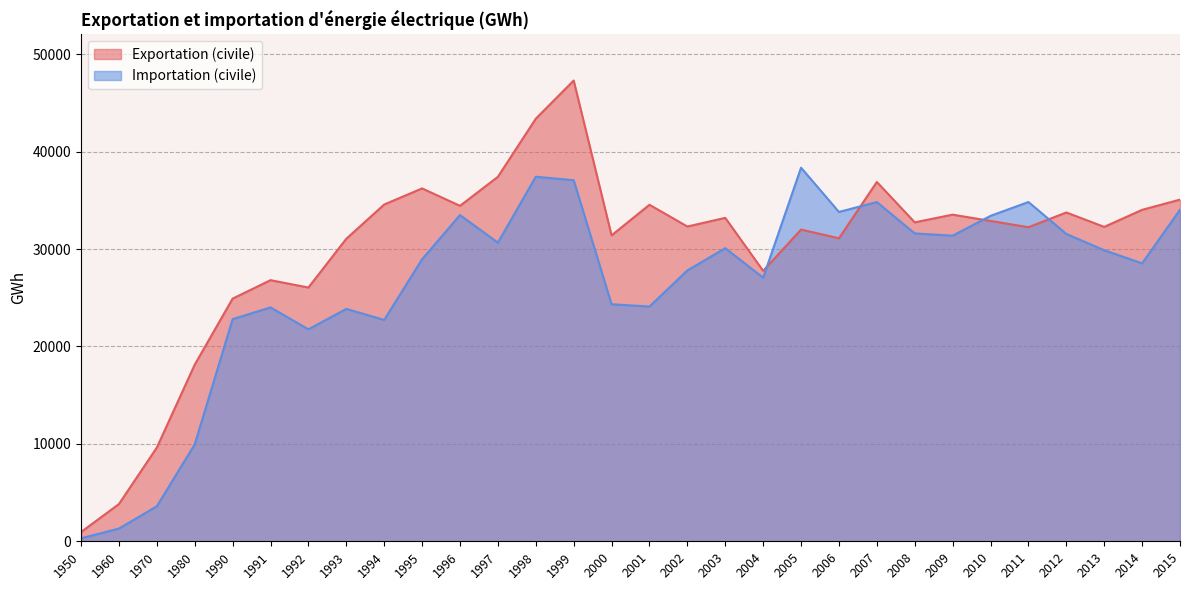

Which has a higher value, 1997 or 2015?

1997